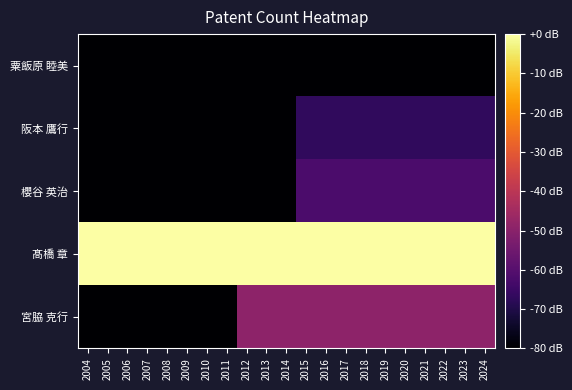

Reading left to right, extract all data points from this chart.

粟飯原 睦美: 2004=-80.0	2005=-80.0	2006=-80.0	2007=-80.0	2008=-80.0	2009=-80.0	2010=-80.0	2011=-80.0	2012=-80.0	2013=-80.0	2014=-80.0	2015=-80.0	2016=-80.0	2017=-80.0	2018=-80.0	2019=-80.0	2020=-80.0	2021=-80.0	2022=-80.0	2023=-80.0	2024=-80.0
阪本 鷹行: 2004=-80.0	2005=-80.0	2006=-80.0	2007=-80.0	2008=-80.0	2009=-80.0	2010=-80.0	2011=-80.0	2012=-80.0	2013=-80.0	2014=-80.0	2015=-67.2	2016=-67.2	2017=-67.2	2018=-67.2	2019=-67.2	2020=-67.2	2021=-67.2	2022=-67.2	2023=-67.2	2024=-67.2
櫻谷 英治: 2004=-80.0	2005=-80.0	2006=-80.0	2007=-80.0	2008=-80.0	2009=-80.0	2010=-80.0	2011=-80.0	2012=-80.0	2013=-80.0	2014=-80.0	2015=-62.1	2016=-62.1	2017=-62.1	2018=-62.1	2019=-62.1	2020=-62.1	2021=-62.1	2022=-62.1	2023=-62.1	2024=-62.1
髙橋 章: 2004=-0.0	2005=-0.0	2006=-0.0	2007=-0.0	2008=-0.0	2009=-0.0	2010=-0.0	2011=-0.0	2012=-0.0	2013=-0.0	2014=-0.0	2015=-0.0	2016=-0.0	2017=-0.0	2018=-0.0	2019=-0.0	2020=-0.0	2021=-0.0	2022=-0.0	2023=-0.0	2024=-0.0
宮脇 克行: 2004=-80.0	2005=-80.0	2006=-80.0	2007=-80.0	2008=-80.0	2009=-80.0	2010=-80.0	2011=-80.0	2012=-49.2	2013=-49.2	2014=-49.2	2015=-49.2	2016=-49.2	2017=-49.2	2018=-49.2	2019=-49.2	2020=-49.2	2021=-49.2	2022=-49.2	2023=-49.2	2024=-49.2